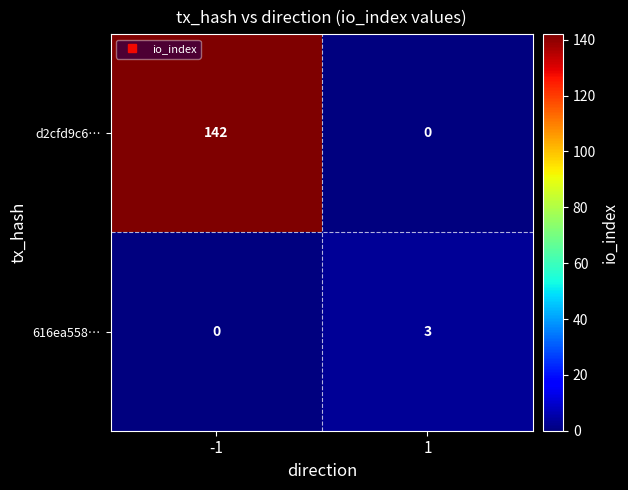

What is the maximum value for 616ea558…?

3